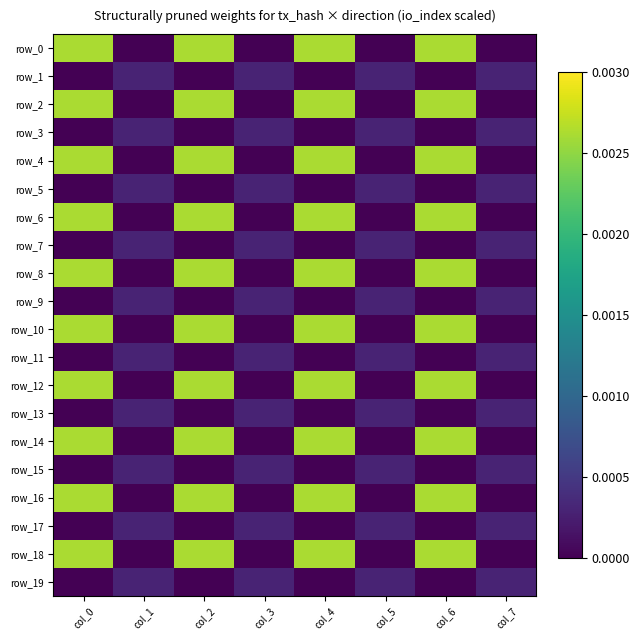

Which series has the largest range (max minus min)?

row_0